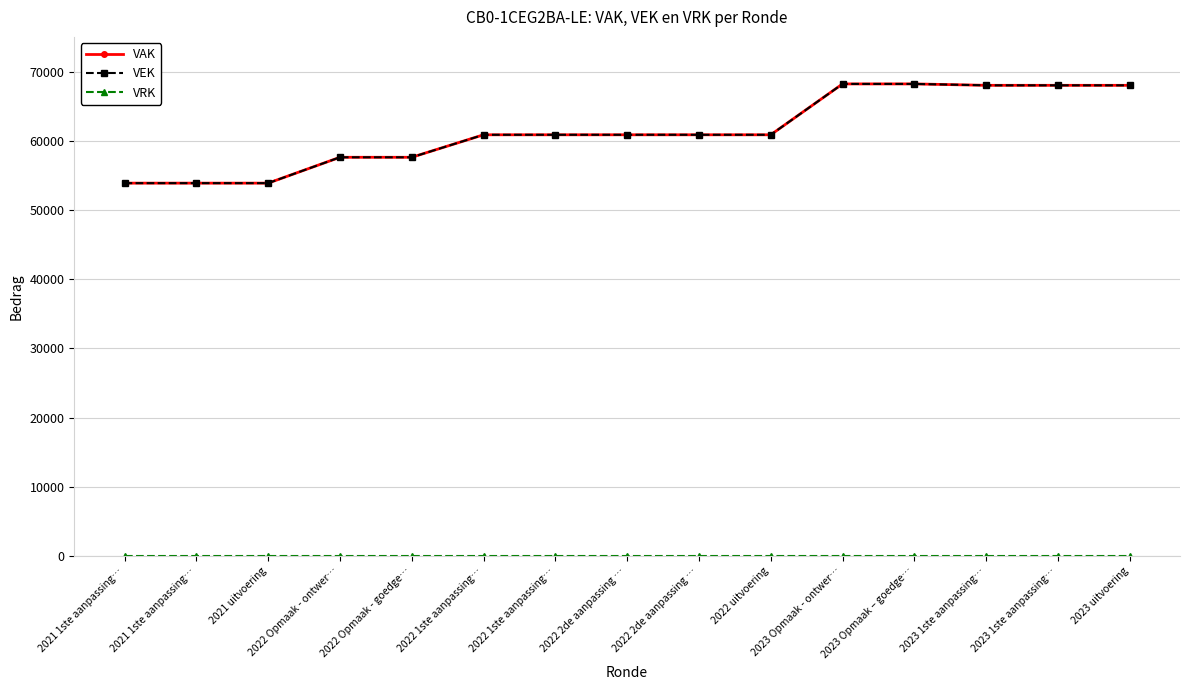

Reading left to right, transcribe all the data shown in this chart.

VAK: 53876	53876	53876	57610	57610	60860	60860	60860	60860	60859	68207	68207	68004	68004	68003
VEK: 53876	53876	53876	57610	57610	60860	60860	60860	60860	60859	68207	68207	68004	68004	68003
VRK: 0	0	0	0	0	0	0	0	0	0	0	0	0	0	0